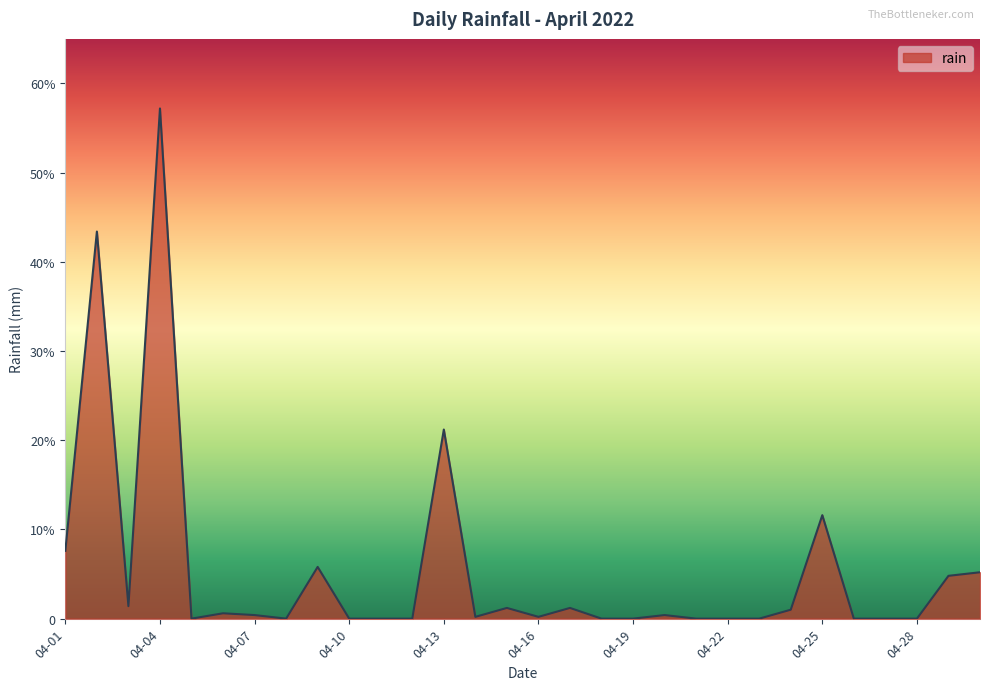

Reading left to right, transcribe all the data shown in this chart.

7.6	43.4	1.4	57.2	0.0	0.6	0.4	0.0	5.8	0.0	0.0	0.0	21.2	0.2	1.2	0.2	1.2	0.0	0.0	0.4	0.0	0.0	0.0	1.0	11.6	0.0	0.0	0.0	4.8	5.2